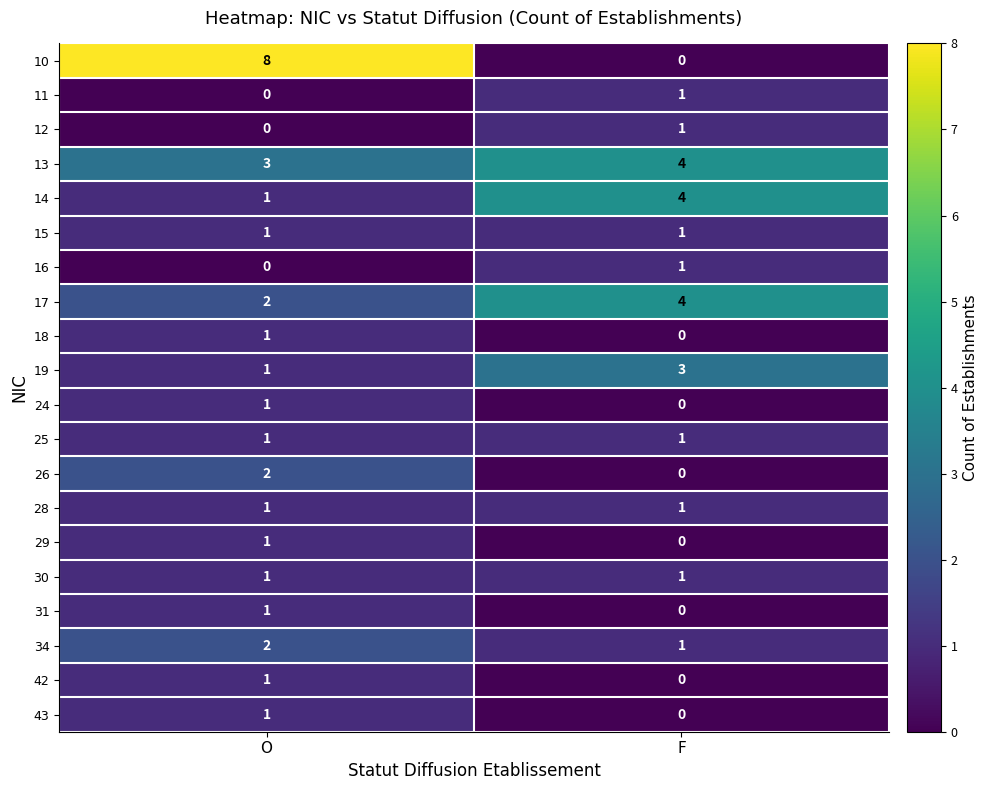

True or false: 14 has a value of 3 at F.

False